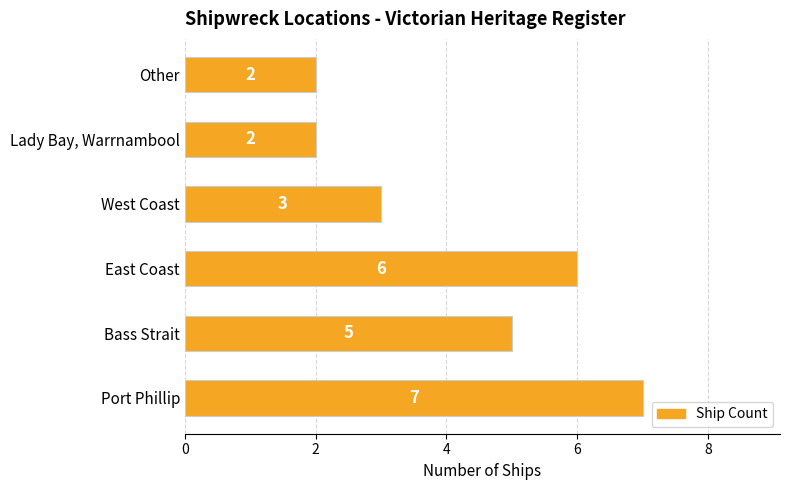

Which has a higher value, Other or East Coast?

East Coast